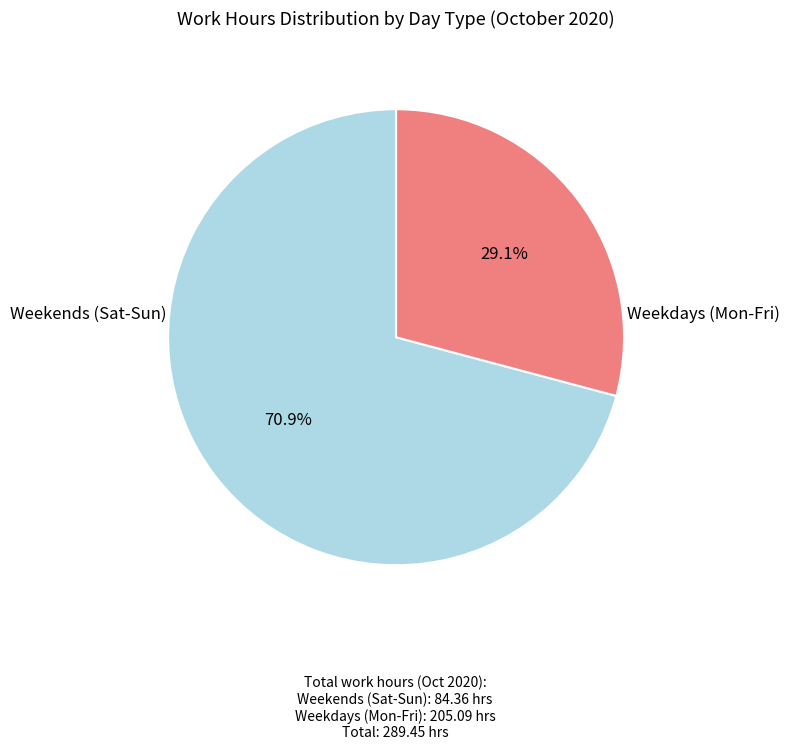

Count the number of slices in the pie.

2